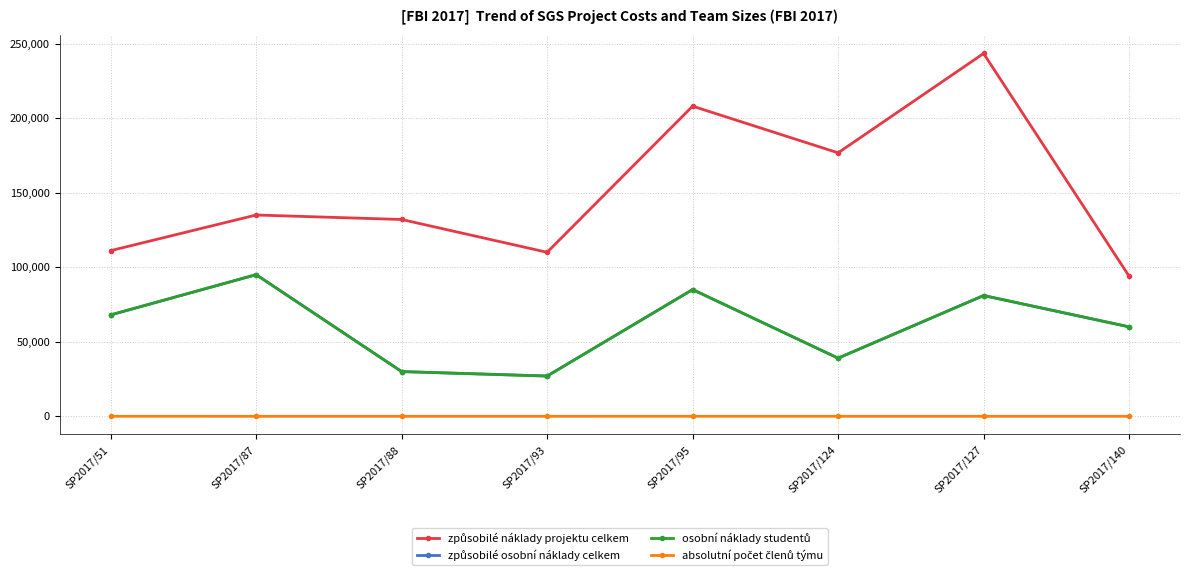

At which category is the sum across all series the highest?

SP2017/127